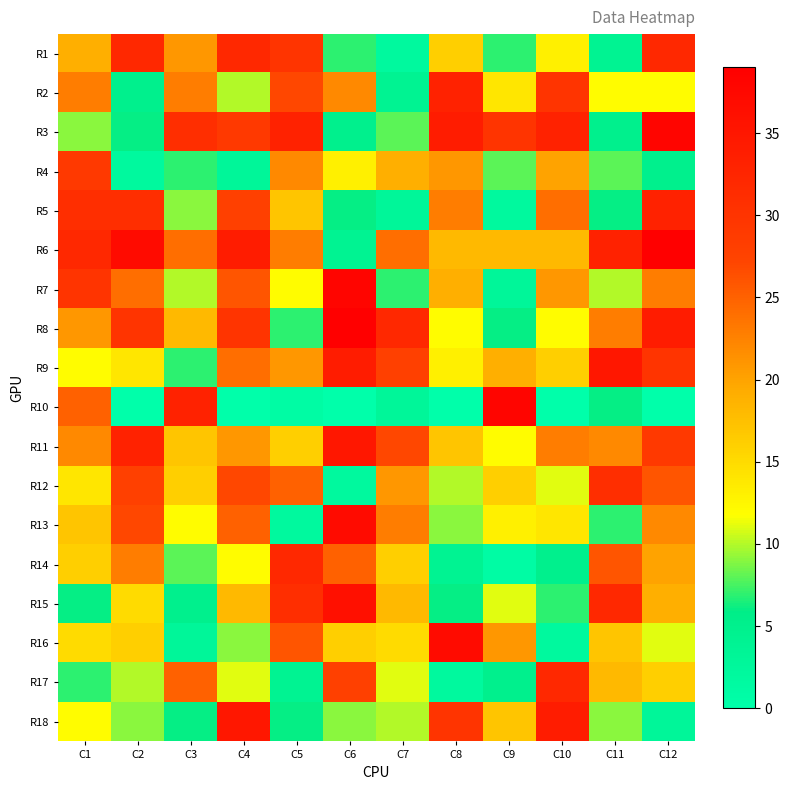

Which has a higher value, C3 or C6?

C3